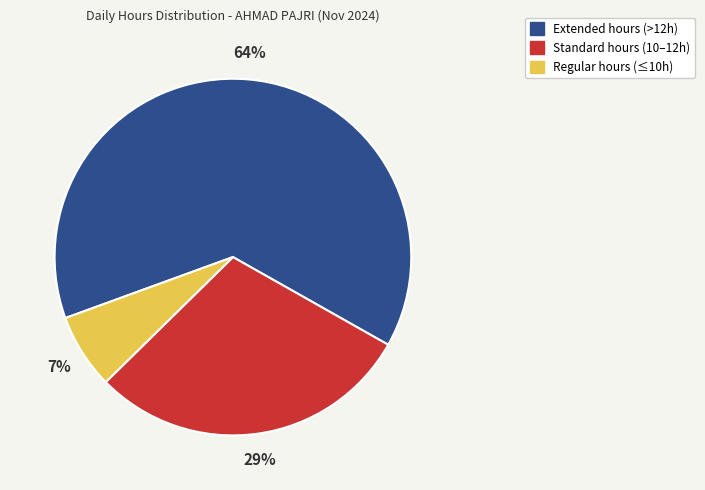

Is there a majority slice in this chart?

Yes